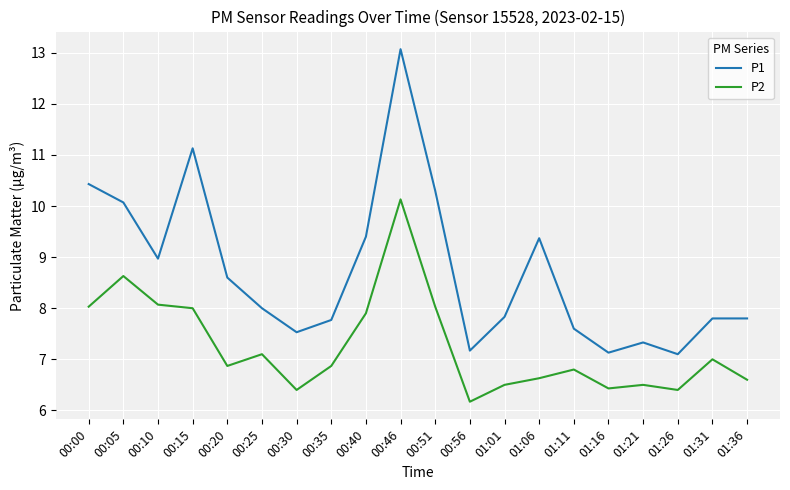

Where does the P1 series first go above 8?

00:00